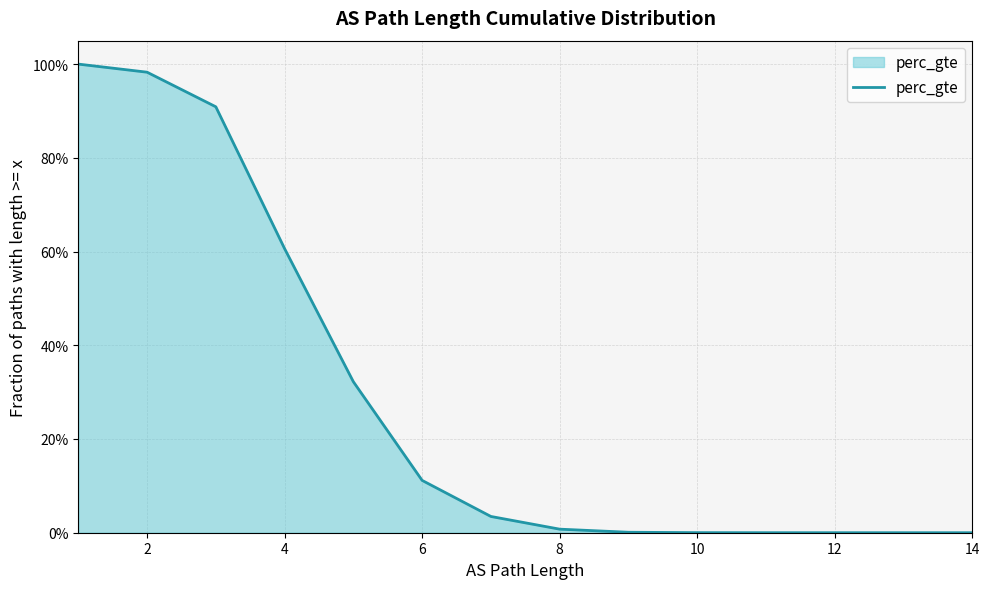

At which label is the value closest to 0?

14